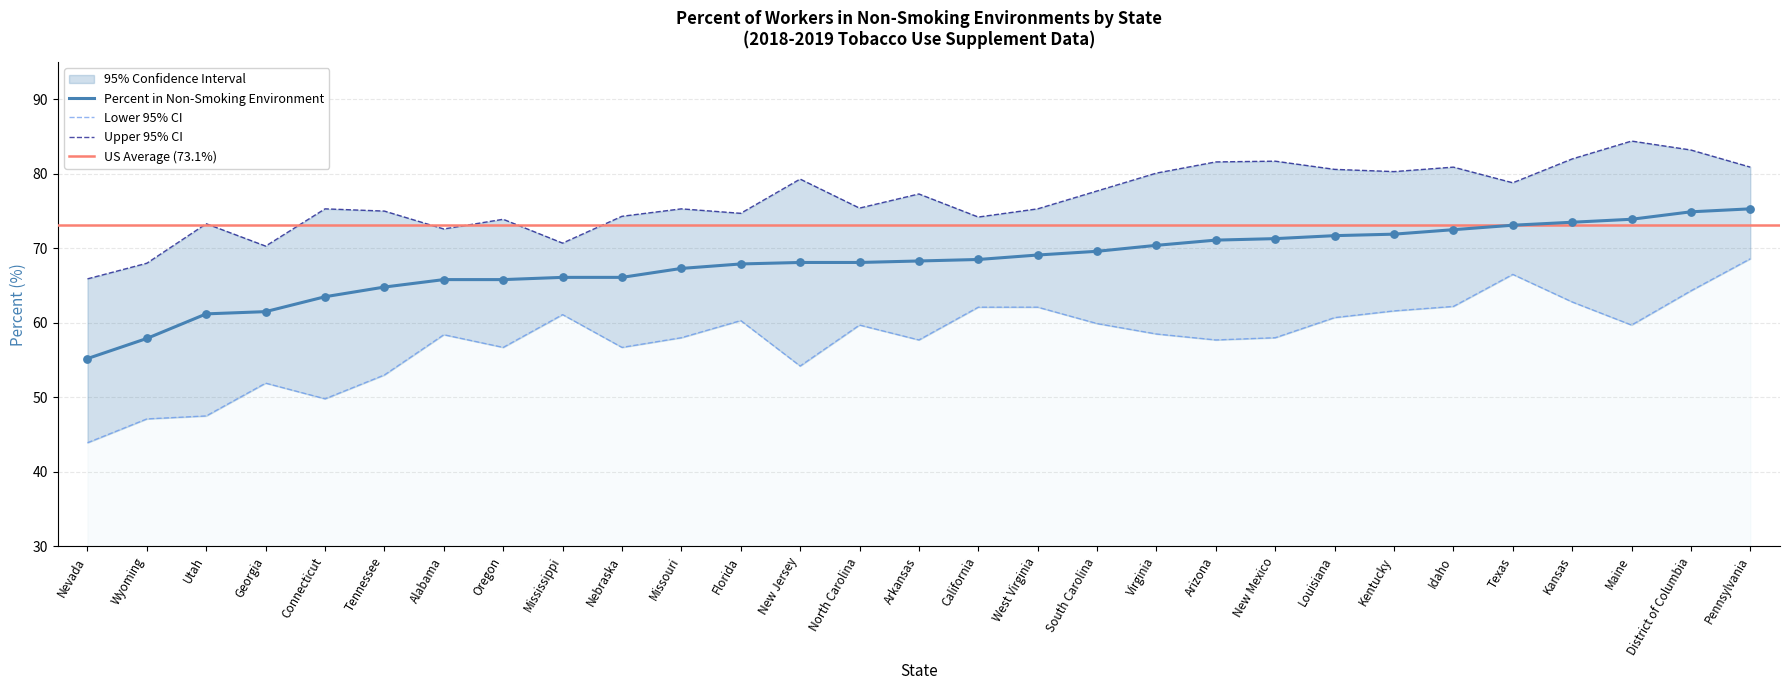

Which series reaches the maximum Y coordinate?

Upper CI